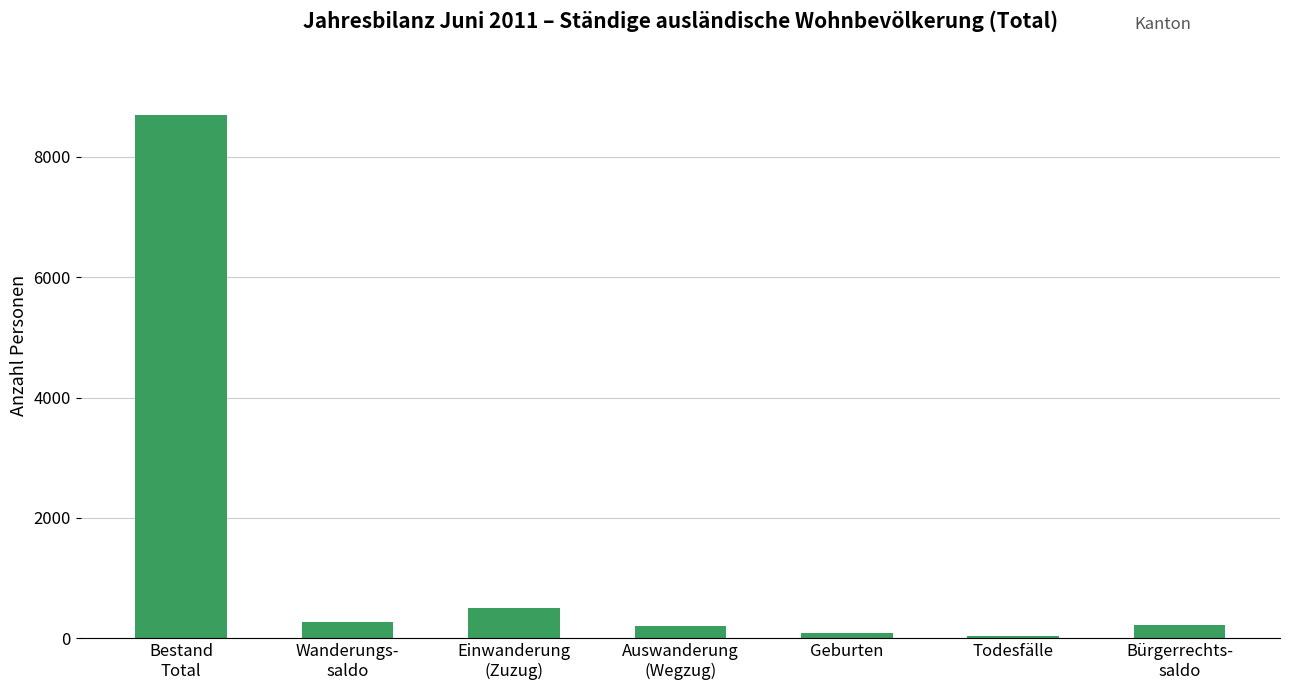

What is the minimum value shown in the chart?

40